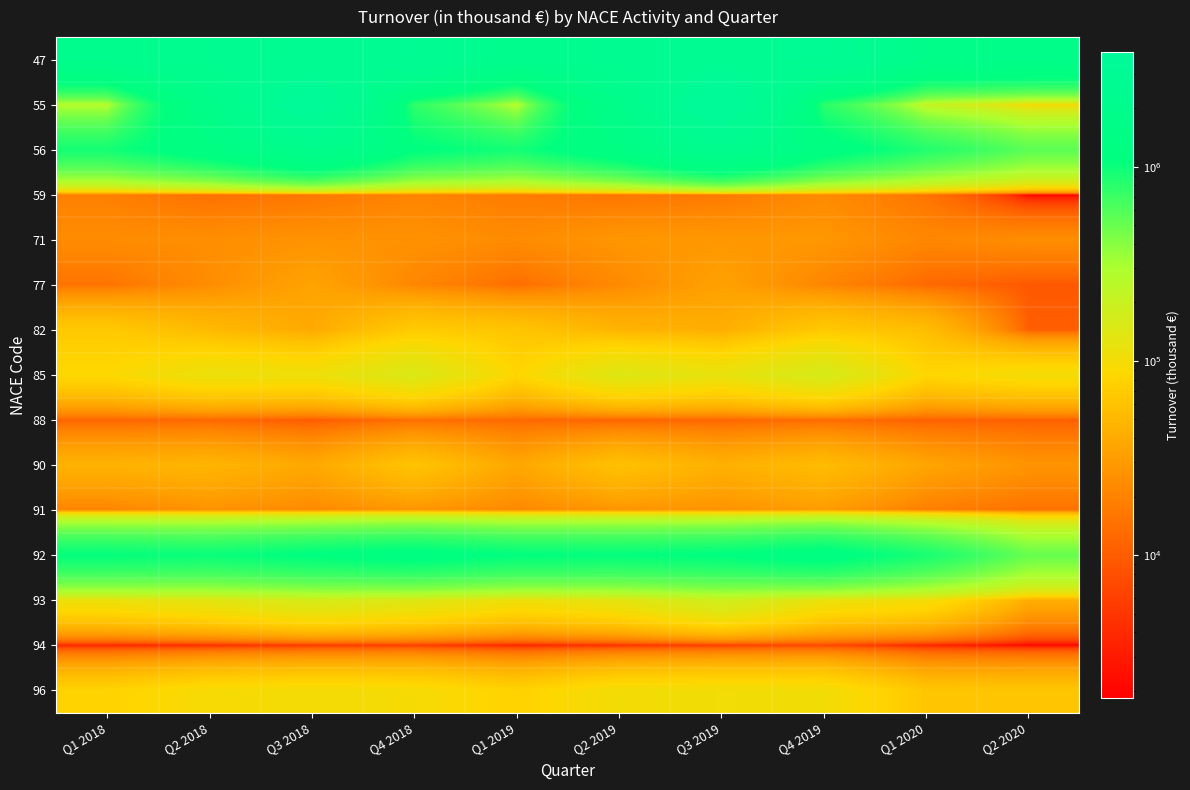

Reading left to right, extract all data points from this chart.

47: Q1 2018=2012743.0	Q2 2018=2421480.0	Q3 2018=2691504.0	Q4 2018=2960316.0	Q1 2019=1977151.0	Q2 2019=2537196.9	Q3 2019=2813399.7	Q4 2019=3014611.9	Q1 2020=1777493.0	Q2 2020=1770368.0
55: Q1 2018=268861.0	Q2 2018=1681555.0	Q3 2018=3724341.0	Q4 2018=765918.0	Q1 2019=266260.0	Q2 2019=1778933.0	Q3 2019=3894206.5	Q4 2019=789951.9	Q1 2020=215395.2	Q2 2020=94642.0
56: Q1 2018=930753.0	Q2 2018=1311262.0	Q3 2018=1961806.0	Q4 2018=1113994.0	Q1 2019=932560.0	Q2 2019=1369140.9	Q3 2019=2186614.6	Q4 2019=1255018.0	Q1 2020=841693.1	Q2 2020=554931.0
59: Q1 2018=19139.0	Q2 2018=14300.0	Q3 2018=16266.0	Q4 2018=20583.0	Q1 2019=17961.0	Q2 2019=15751.8	Q3 2019=16920.6	Q4 2019=23245.0	Q1 2020=15566.9	Q2 2020=1835.0
71: Q1 2018=24017.0	Q2 2018=24787.0	Q3 2018=26660.0	Q4 2018=26509.0	Q1 2019=23621.0	Q2 2019=28425.8	Q3 2019=29144.9	Q4 2019=28751.2	Q1 2020=21701.7	Q2 2020=24491.0
77: Q1 2018=15050.0	Q2 2018=24275.0	Q3 2018=35630.0	Q4 2018=21711.0	Q1 2019=13777.0	Q2 2019=22948.1	Q3 2019=34235.7	Q4 2019=21336.7	Q1 2020=12650.5	Q2 2020=9381.0
82: Q1 2018=67720.0	Q2 2018=51874.0	Q3 2018=38972.0	Q4 2018=69377.0	Q1 2019=62789.0	Q2 2019=46697.6	Q3 2019=42305.9	Q4 2019=67378.4	Q1 2020=55311.3	Q2 2020=10429.0
85: Q1 2018=87175.0	Q2 2018=114021.0	Q3 2018=108632.0	Q4 2018=149787.0	Q1 2019=83061.0	Q2 2019=141252.7	Q3 2019=119912.7	Q4 2019=160078.2	Q1 2020=83561.0	Q2 2020=100008.0
88: Q1 2018=11894.0	Q2 2018=12279.0	Q3 2018=9794.0	Q4 2018=13925.0	Q1 2019=12538.0	Q2 2019=11398.7	Q3 2019=12012.1	Q4 2019=13242.9	Q1 2020=10868.2	Q2 2020=10849.0
90: Q1 2018=45974.0	Q2 2018=47728.0	Q3 2018=38675.0	Q4 2018=60933.0	Q1 2019=37675.0	Q2 2019=58885.4	Q3 2019=44074.1	Q4 2019=53825.2	Q1 2020=36349.0	Q2 2020=27313.0
91: Q1 2018=20790.0	Q2 2018=26276.0	Q3 2018=22693.0	Q4 2018=27816.0	Q1 2019=22147.0	Q2 2019=27757.3	Q3 2019=26727.9	Q4 2019=31352.9	Q1 2020=18599.4	Q2 2020=14765.0
92: Q1 2018=1051913.0	Q2 2018=1007107.0	Q3 2018=1112195.0	Q4 2018=1200666.0	Q1 2019=1077587.0	Q2 2019=1058726.4	Q3 2019=1101383.8	Q4 2019=1226744.0	Q1 2020=904553.2	Q2 2020=506950.0
93: Q1 2018=111952.0	Q2 2018=131202.0	Q3 2018=161552.0	Q4 2018=140364.0	Q1 2019=107688.0	Q2 2019=127500.4	Q3 2019=180916.2	Q4 2019=115446.8	Q1 2020=99160.6	Q2 2020=41836.0
94: Q1 2018=3388.0	Q2 2018=3857.0	Q3 2018=4946.0	Q4 2018=5418.0	Q1 2019=3305.0	Q2 2019=4235.3	Q3 2019=5514.7	Q4 2019=6654.9	Q1 2020=3405.7	Q2 2020=1892.0
96: Q1 2018=78925.0	Q2 2018=94752.0	Q3 2018=98012.0	Q4 2018=96364.0	Q1 2019=78035.0	Q2 2019=100333.5	Q3 2019=102841.2	Q4 2019=101810.2	Q1 2020=63506.3	Q2 2020=62928.0